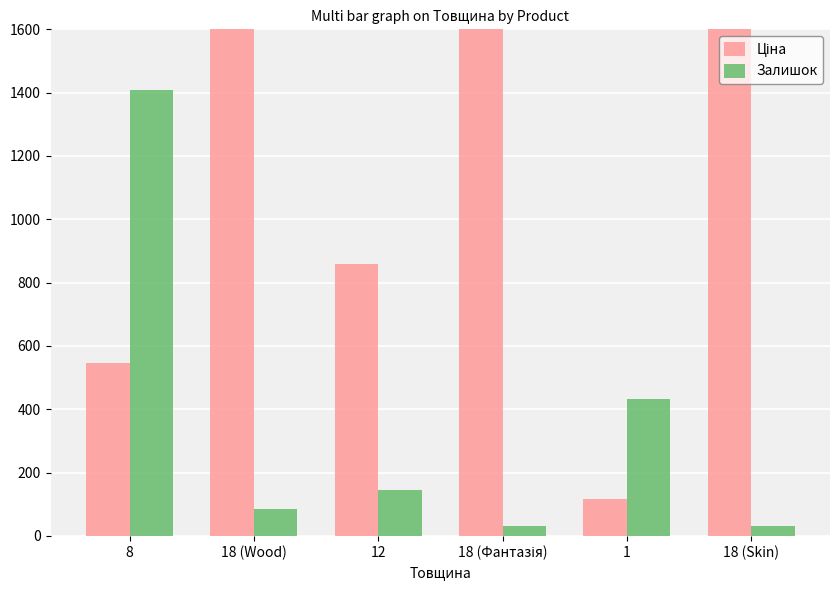

What is the label of the 3rd bar from the right?

18 (Фантазія)